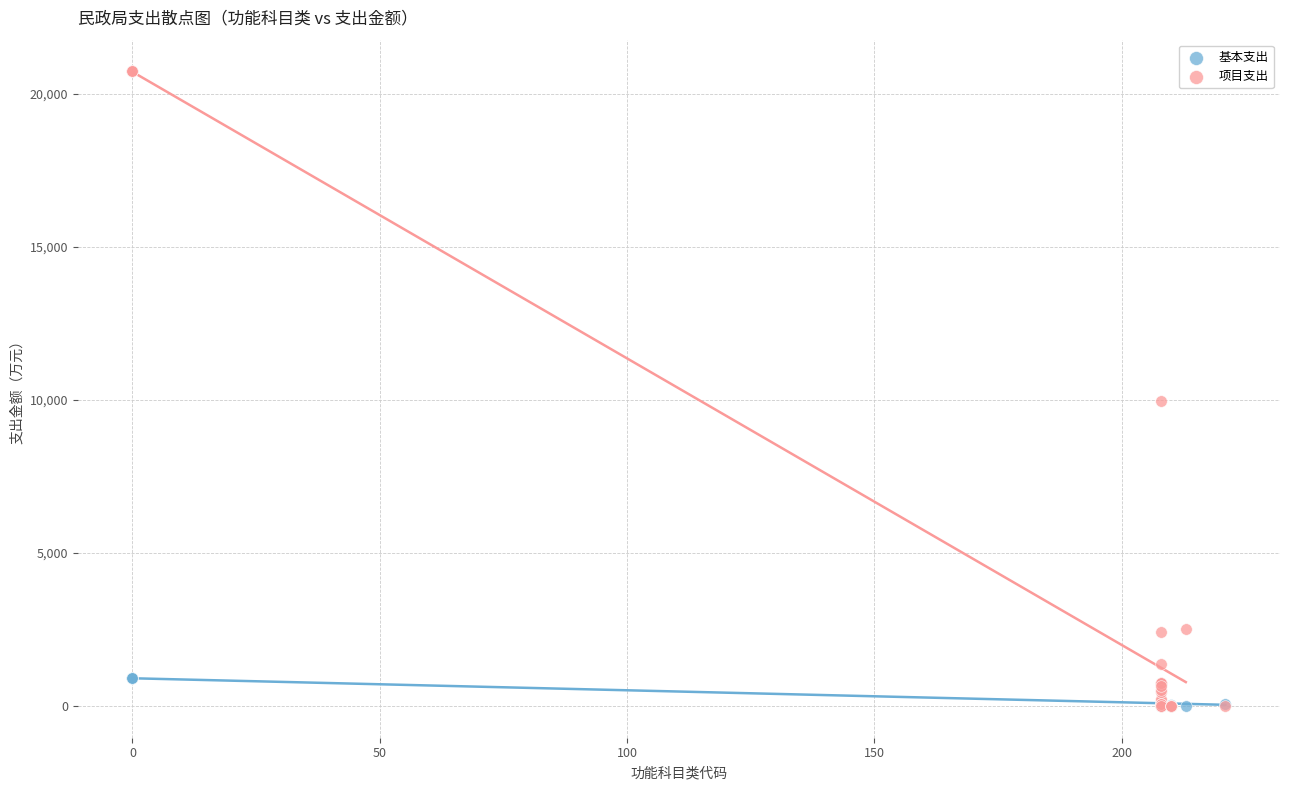

Across all series, what Y value is closest to 10365?

9976.2